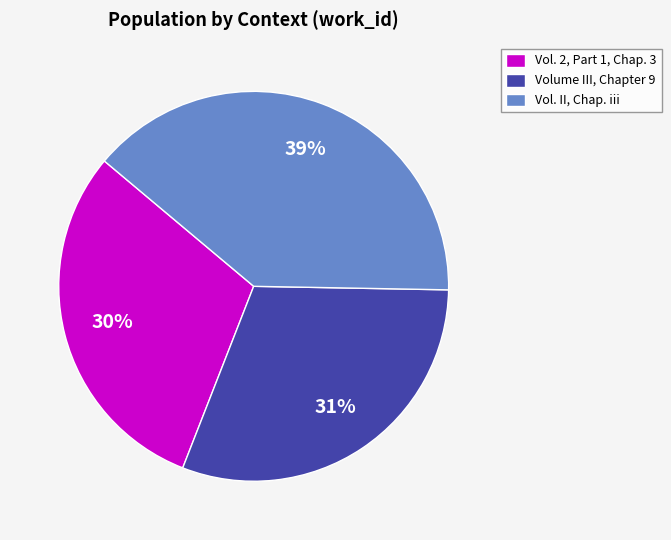

Which category has the biggest portion of the pie?

Vol. II, Chap. iii